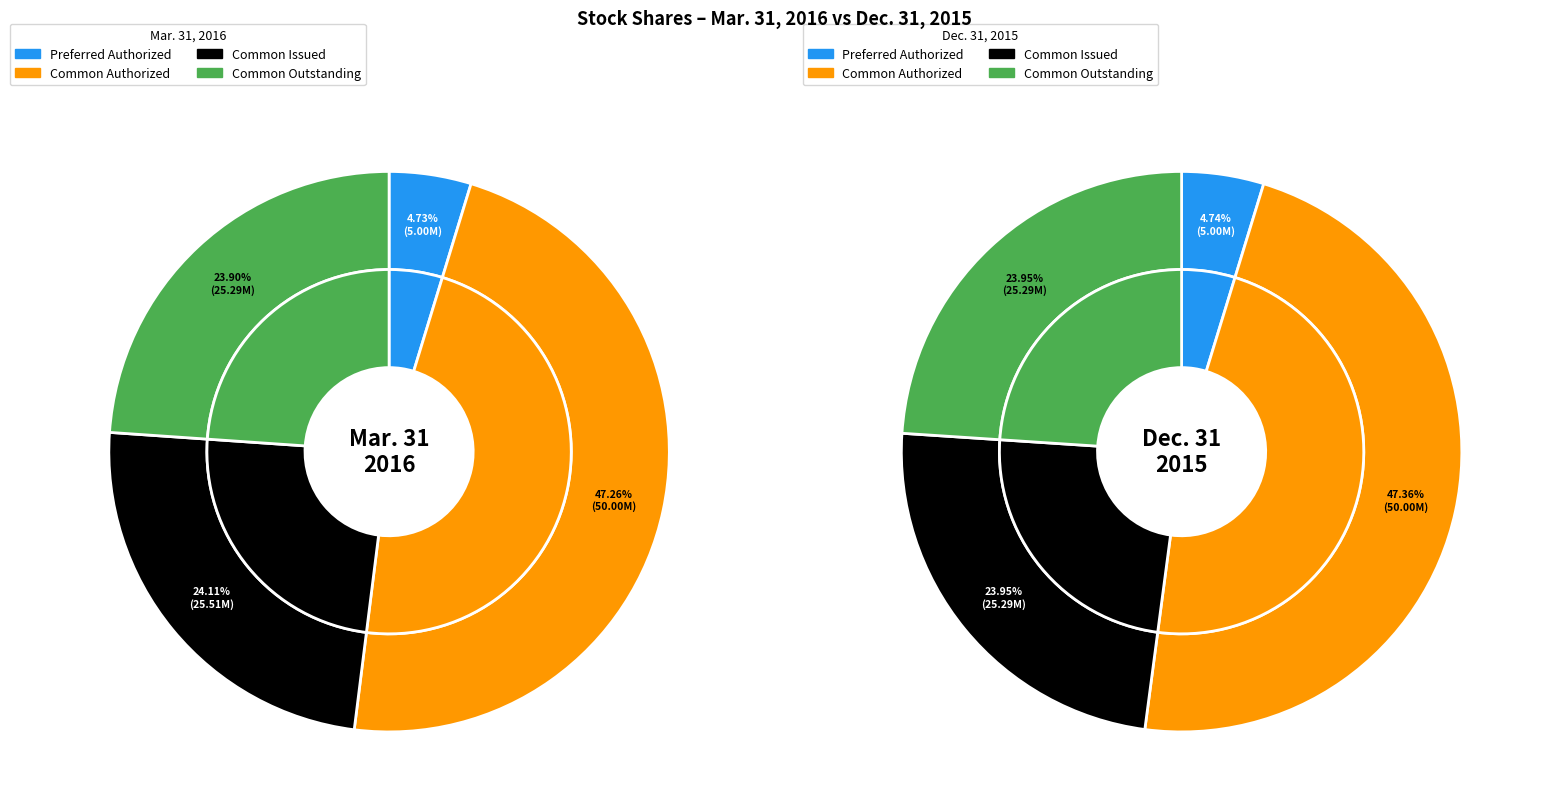

To the nearest percent, what portion does Common Issued represent?

24%